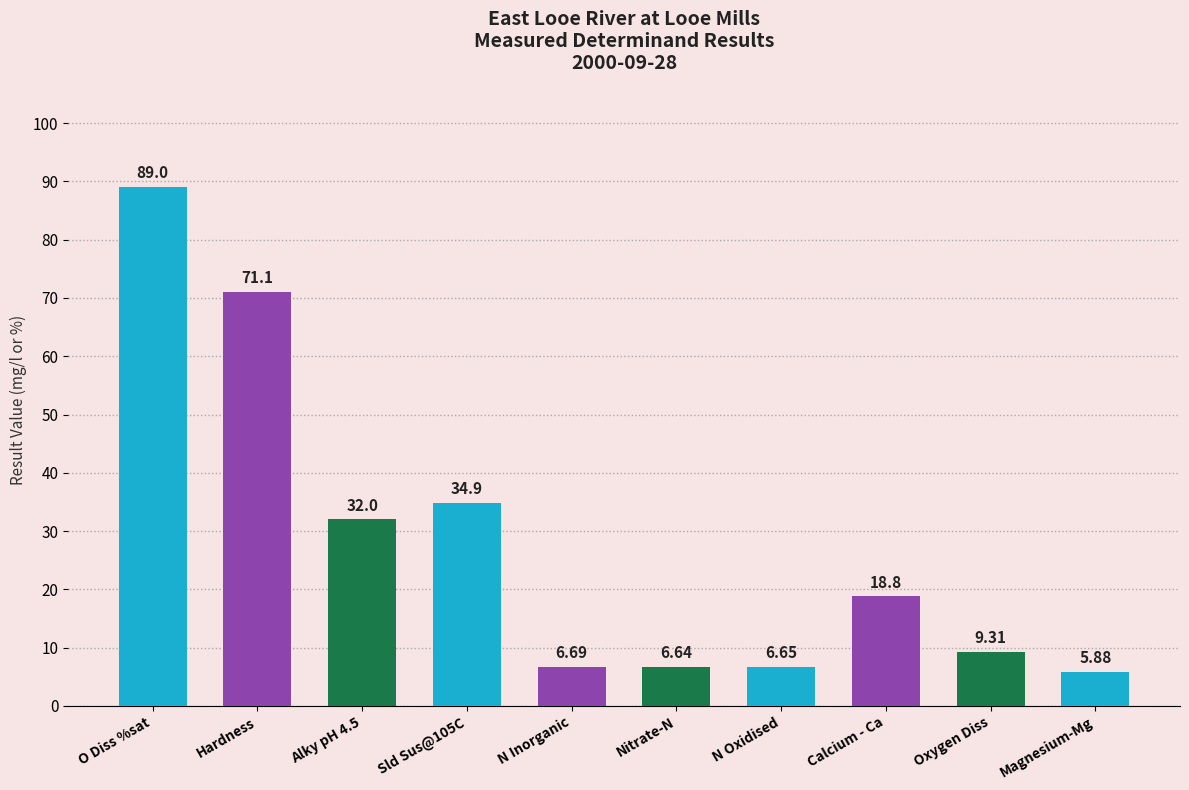

Approximately how many times larger is the value at Nitrate-N compared to O Diss %sat?

0.1